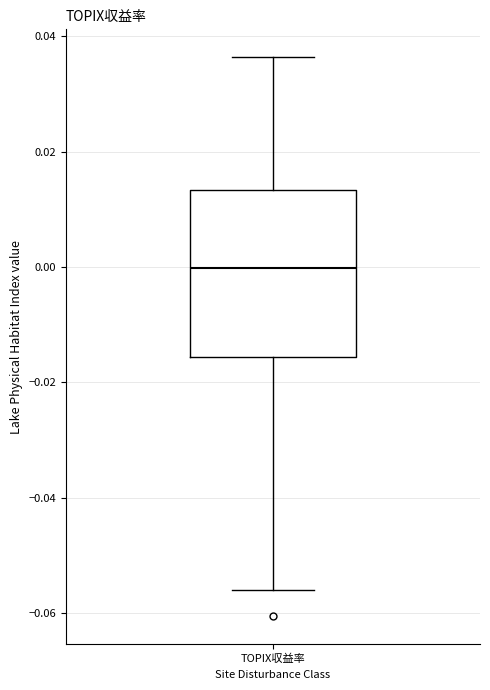

Where is the lower edge of the box for TOPIX収益率 on the y-axis? The values are not printed on the chart, so give them approximately, as read against the axis.

-0.016